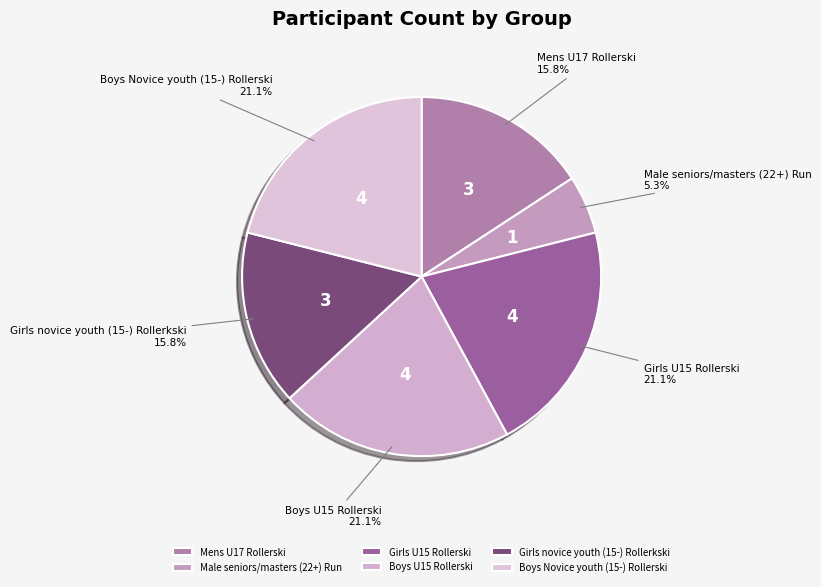

Does any single category account for the majority?

No